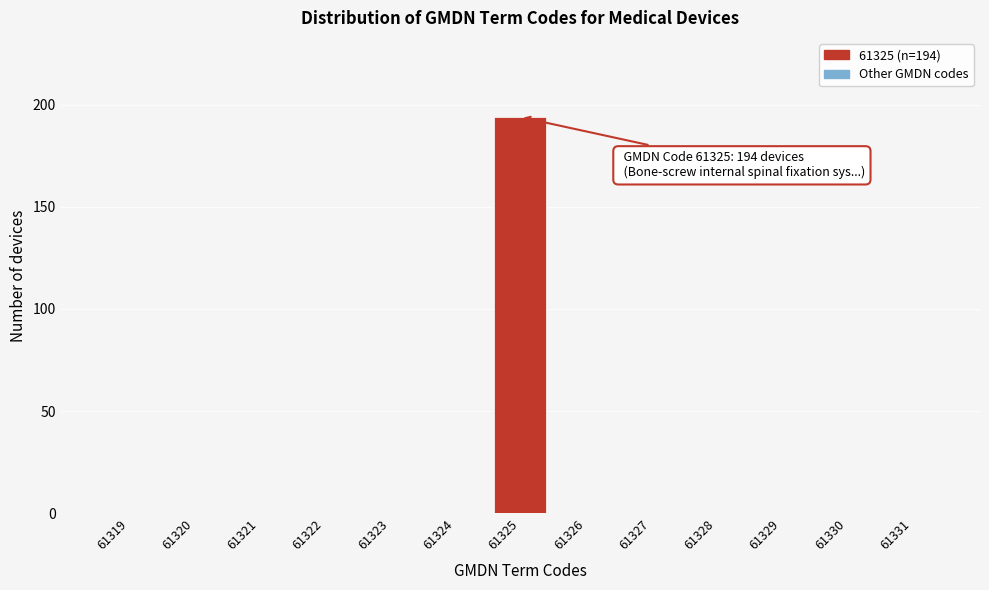

Reading left to right, list all the values displayed in this chart.

61319=0	61320=0	61321=0	61322=0	61323=0	61324=0	61325=194	61326=0	61327=0	61328=0	61329=0	61330=0	61331=0